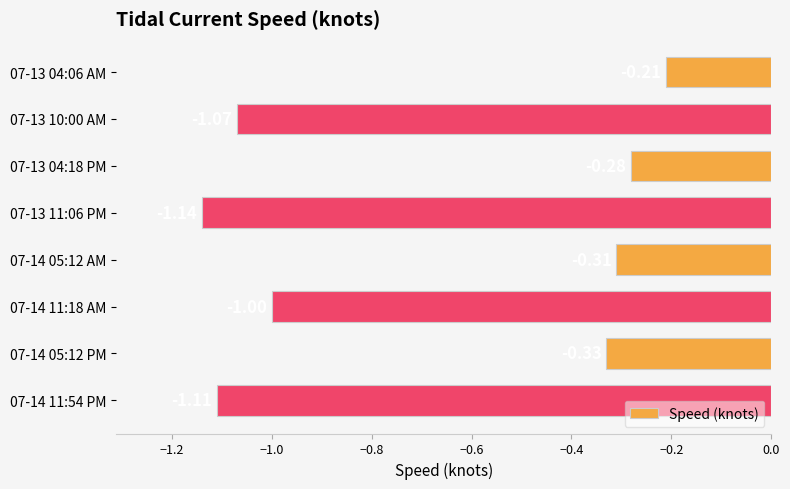

Rank the categories by value from lowest to highest.

07-13 11:06 PM, 07-14 11:54 PM, 07-13 10:00 AM, 07-14 11:18 AM, 07-14 05:12 PM, 07-14 05:12 AM, 07-13 04:18 PM, 07-13 04:06 AM